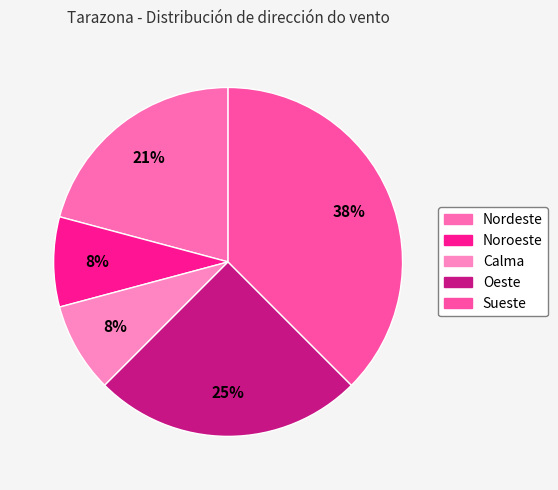

What is the largest slice in the pie chart?

Sueste